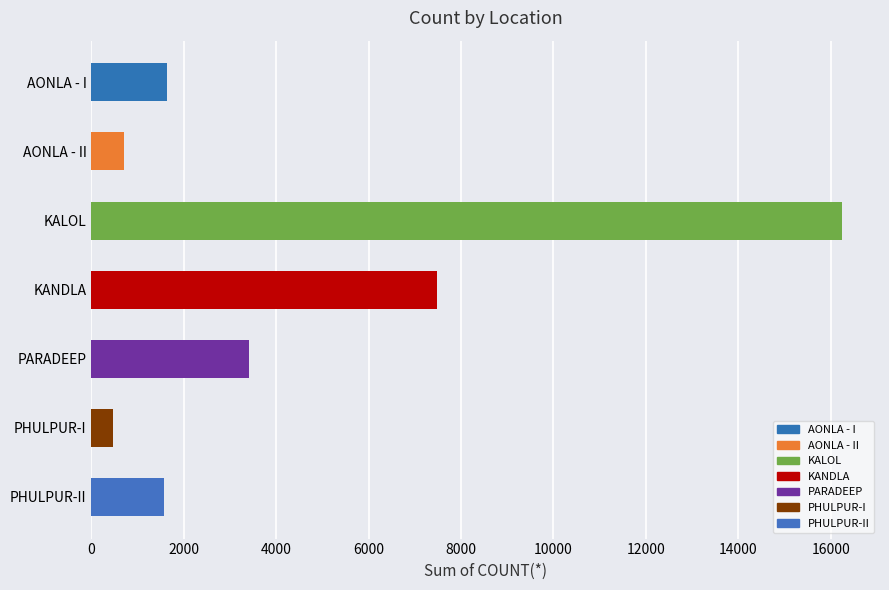

The value at AONLA - I is 1629. True or false?

True